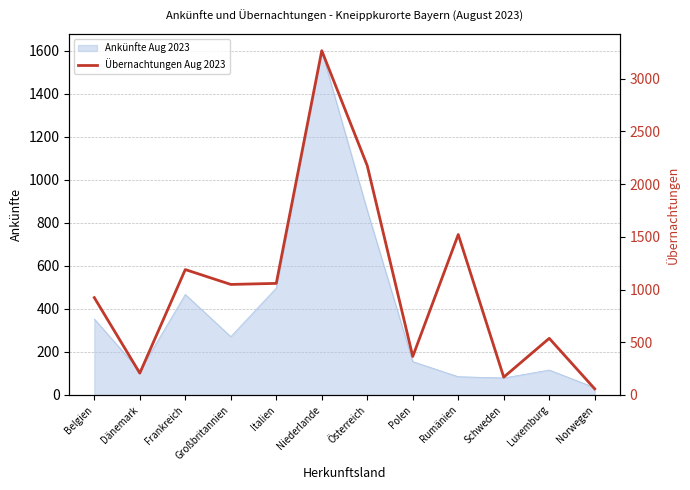

At which label does Ankünfte Aug 2023 reach its peak?

Niederlande